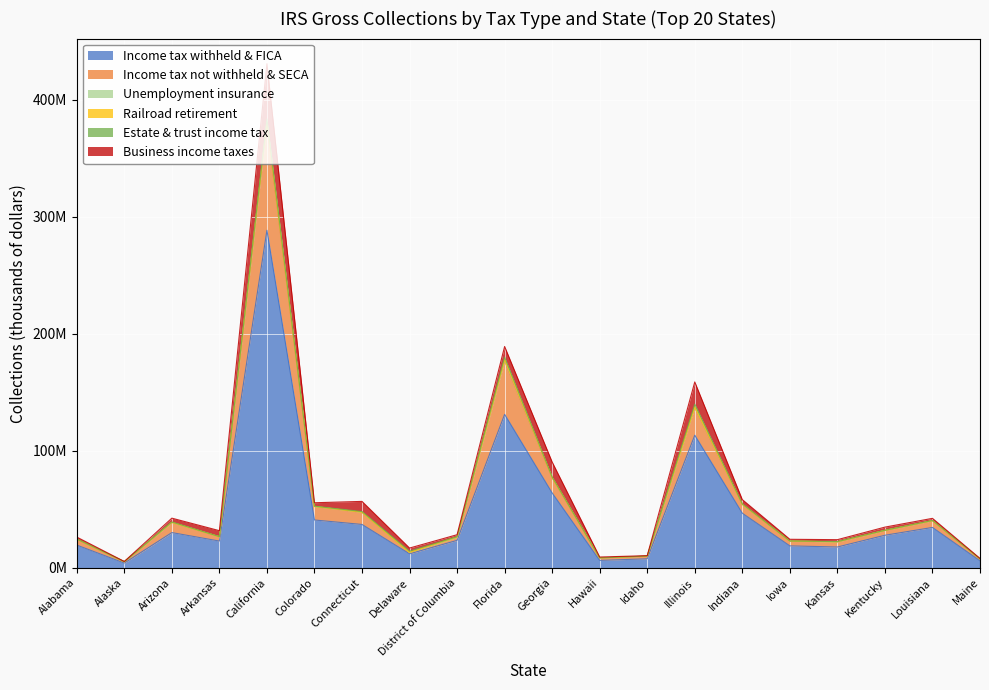

What are all the series names shown in the legend?

Income tax withheld & FICA, Income tax not withheld & SECA, Unemployment insurance, Railroad retirement, Estate & trust income tax, Business income taxes